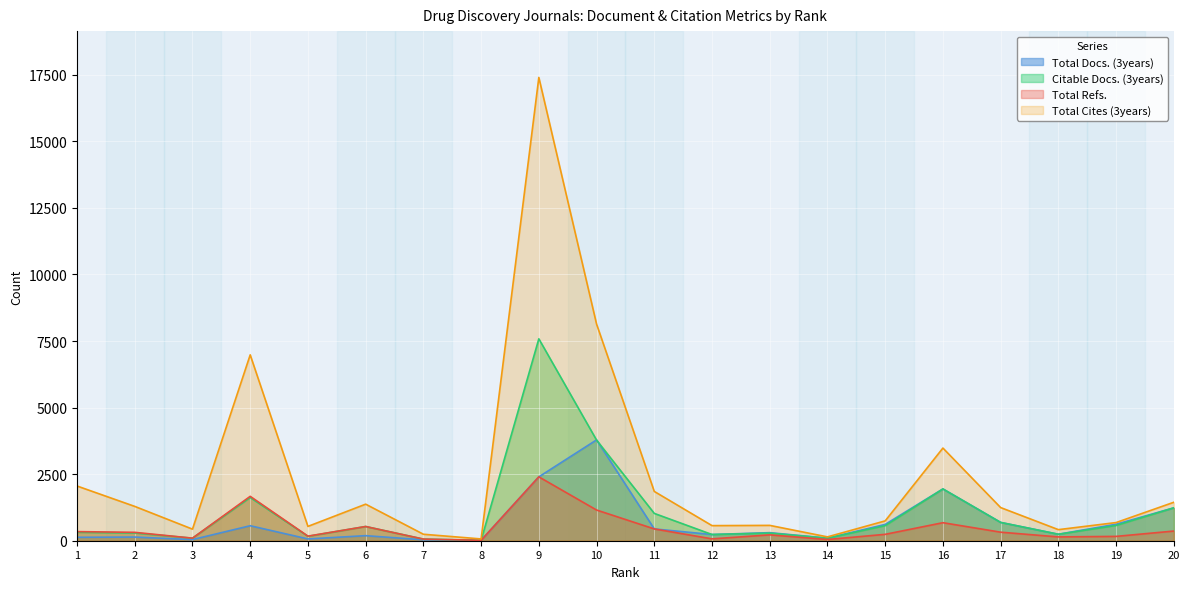

Reading right to left, transcribe all the data shown in this chart.

Total Docs. (3years): 20=1235	19=619	18=244	17=688	16=1945	15=613	14=96	13=303	12=233	11=443	10=3787	9=2399	8=15	7=34	6=190	5=67	4=563	3=42	2=137	1=128
Citable Docs. (3years): 20=1235	19=573	18=242	17=687	16=1944	15=566	14=94	13=285	12=233	11=1026	10=3780	9=7583	8=15	7=61	6=534	5=166	4=1623	3=96	2=291	1=317
Total Refs.: 20=363	19=163	18=143	17=321	16=677	15=240	14=46	13=220	12=70	11=443	10=1153	9=2399	8=15	7=61	6=534	5=172	4=1667	3=96	2=315	1=342
Total Cites (3years): 20=1444	19=682	18=416	17=1245	16=3480	15=745	14=144	13=576	12=567	11=1851	10=8137	9=17400	8=67	7=243	6=1373	5=538	4=6981	3=435	2=1289	1=2055